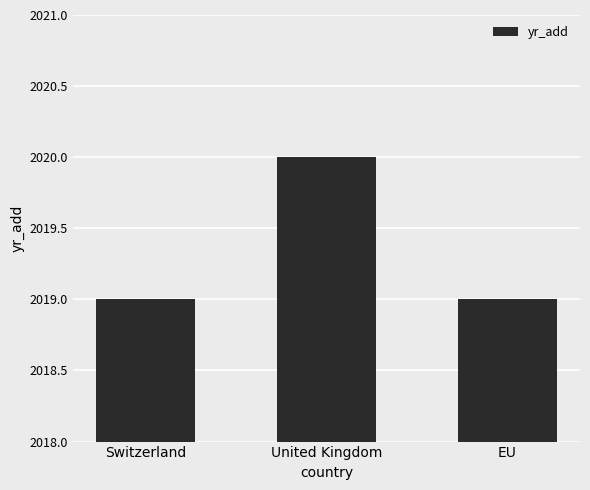

What value does the data have at United Kingdom?

2020